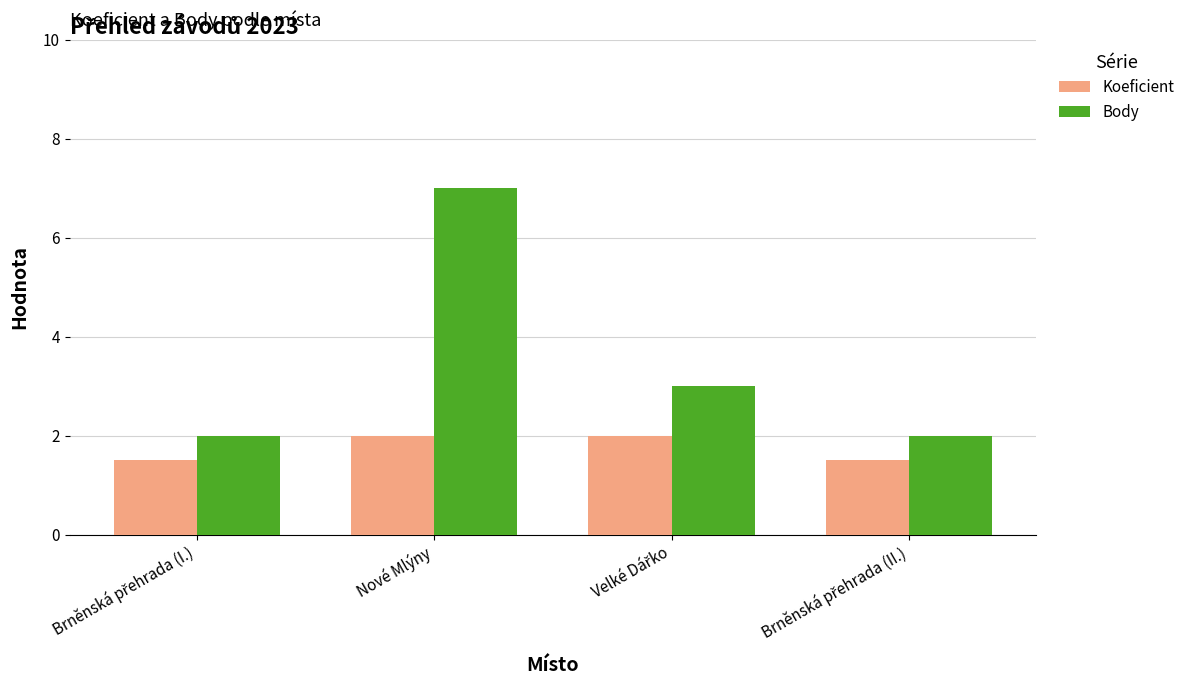

What is the sum of all Body values?

14.0